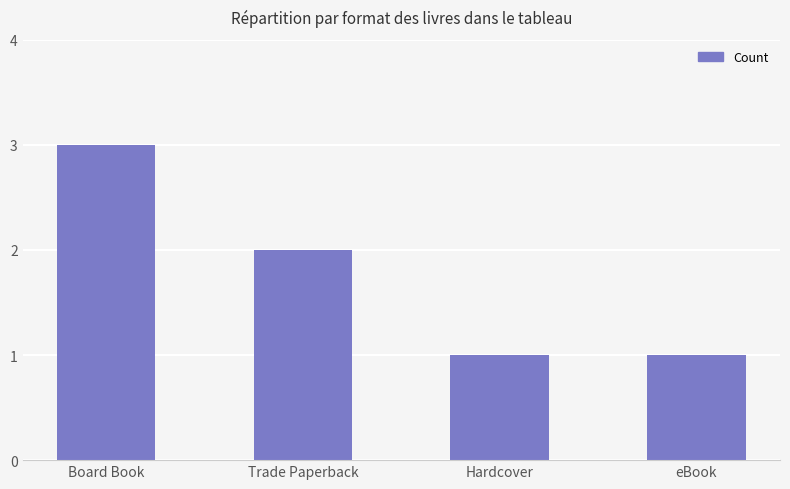

The value at eBook is 0. True or false?

False